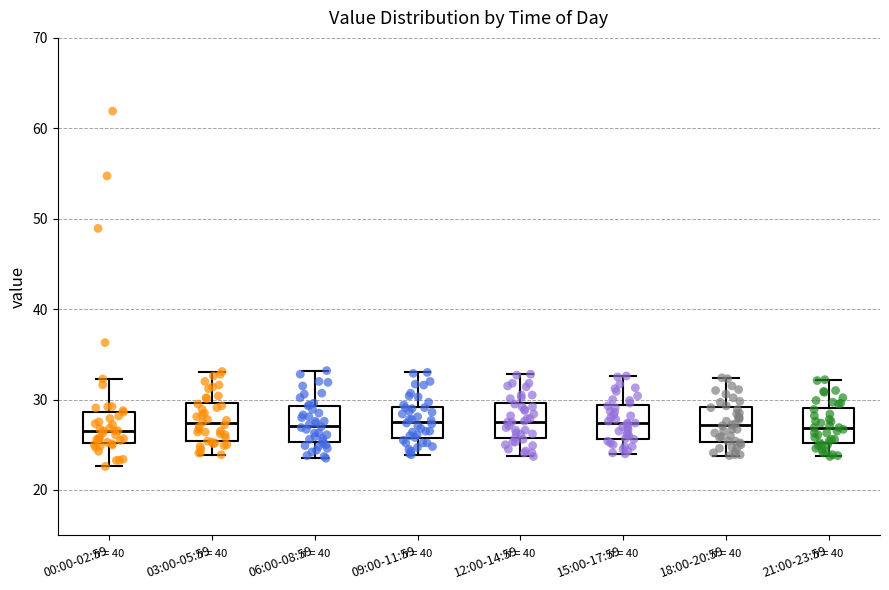

Reading left to right, transcribe this box plot: for each box, give where its median line is, the range the box spans, and where its two whiskers end, as read against the y-axis. The values are not printed on the chart, so give them approximately, as read against the axis.

00:00-02:59: median 27, box 25 to 29, whiskers 23 to 32
03:00-05:59: median 27, box 25 to 30, whiskers 24 to 33
06:00-08:59: median 27, box 25 to 29, whiskers 24 to 33
09:00-11:59: median 28, box 26 to 29, whiskers 24 to 33
12:00-14:59: median 28, box 26 to 30, whiskers 24 to 33
15:00-17:59: median 27, box 26 to 29, whiskers 24 to 33
18:00-20:59: median 27, box 25 to 29, whiskers 24 to 32
21:00-23:59: median 27, box 25 to 29, whiskers 24 to 32